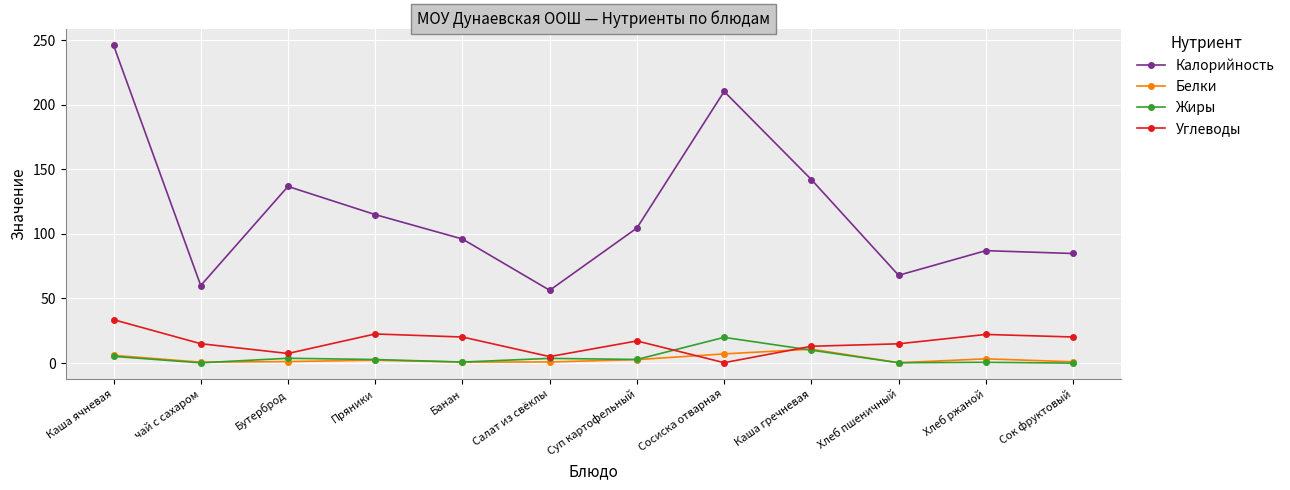

What is the approximate value of Жиры at Бутерброд?

3.7